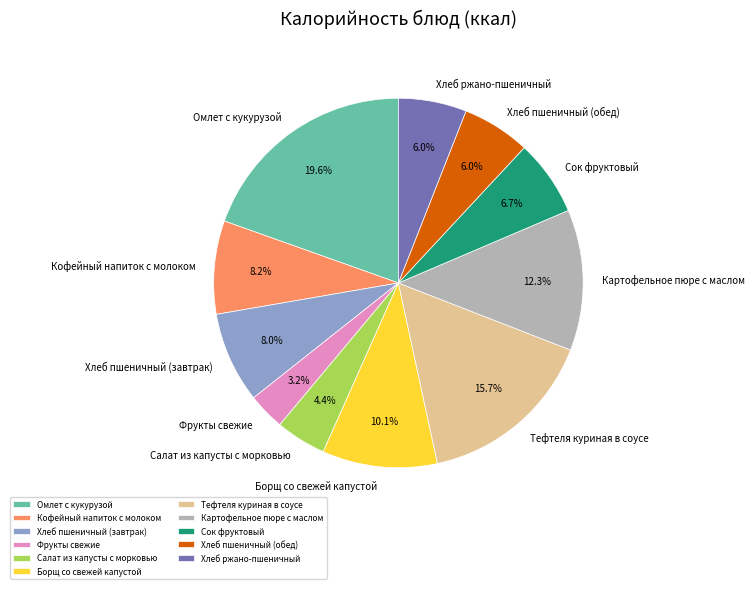

To the nearest percent, what is the average slice percentage?

9%